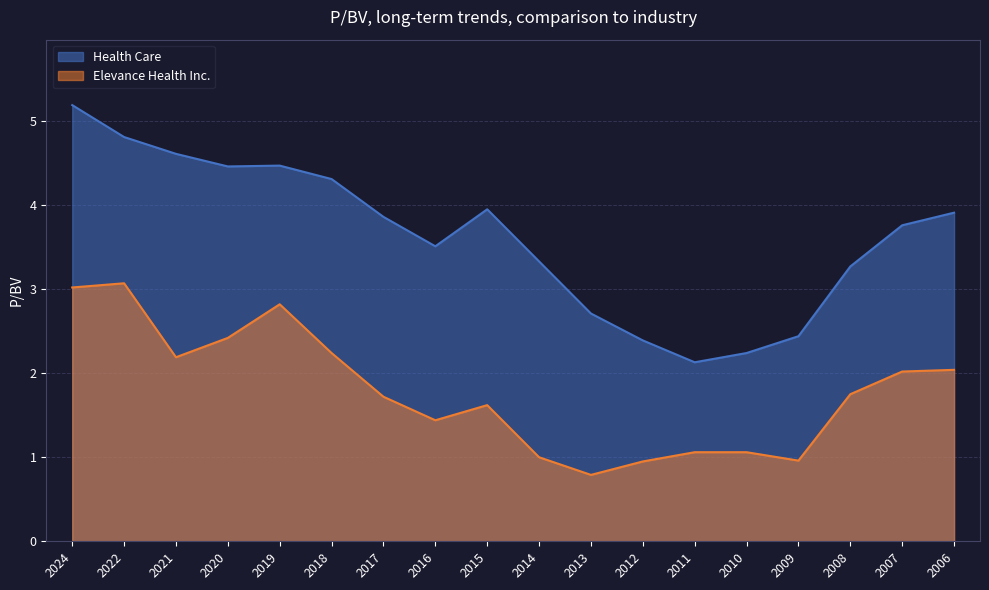

What is the value of the Health Care point at the 10th from the left?

3.3